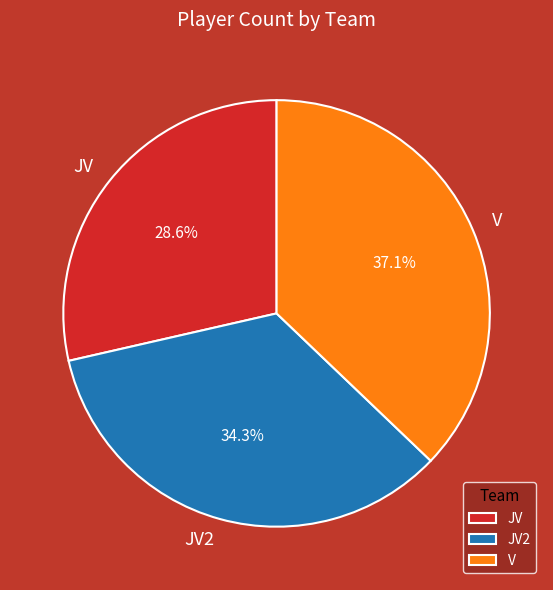

Is it true that JV is 29% of the pie?

True